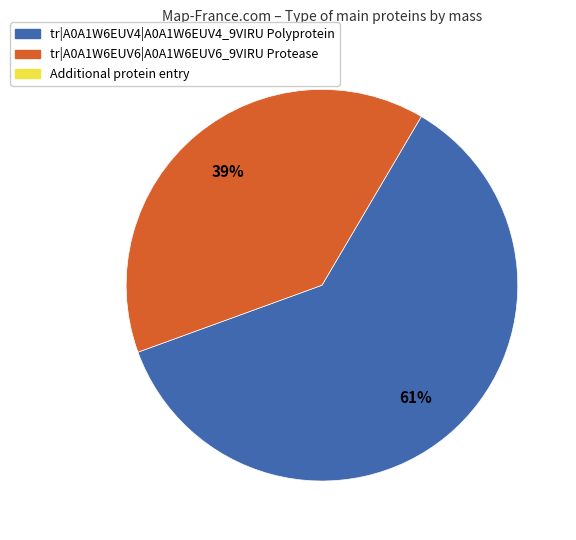

To the nearest percent, what is the average slice percentage?

50%